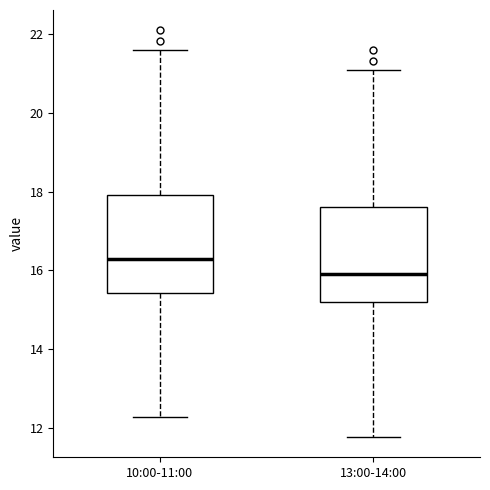

Where is the lower edge of the box for 10:00-11:00 on the y-axis? The values are not printed on the chart, so give them approximately, as read against the axis.

15.4